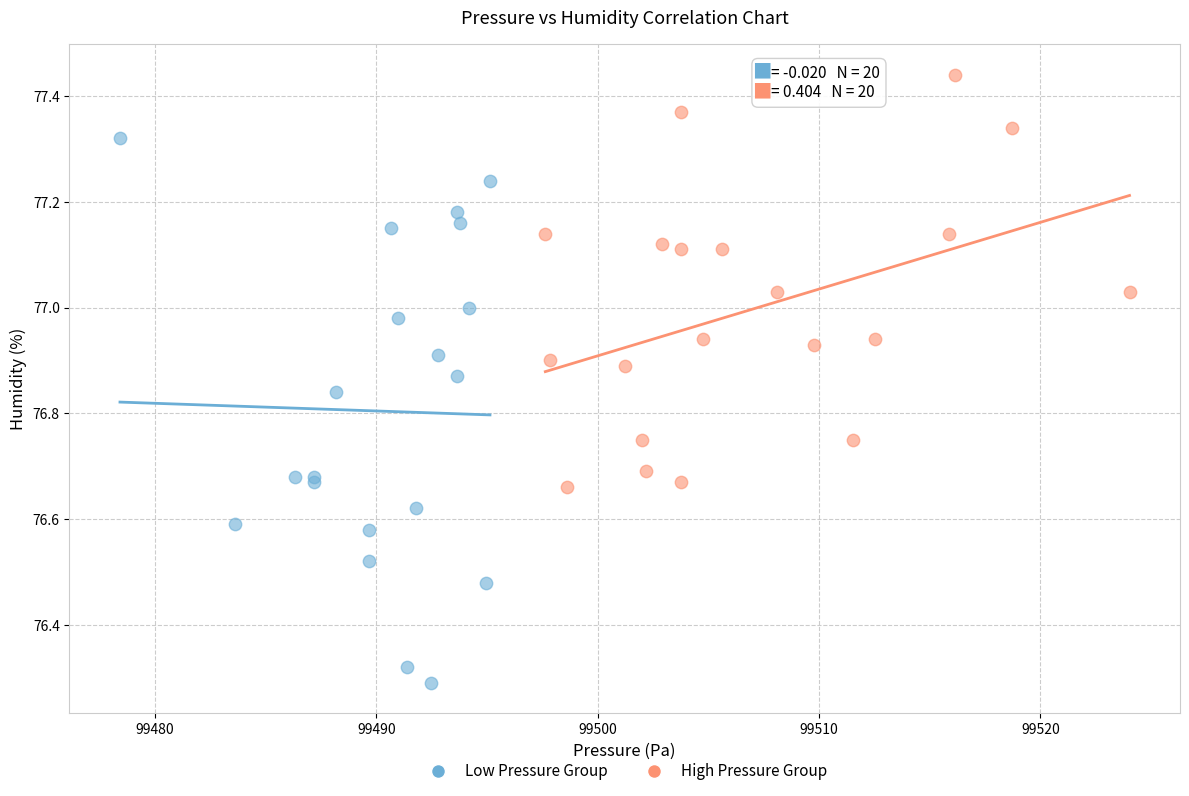

Which series reaches the maximum Y coordinate?

High Pressure Group